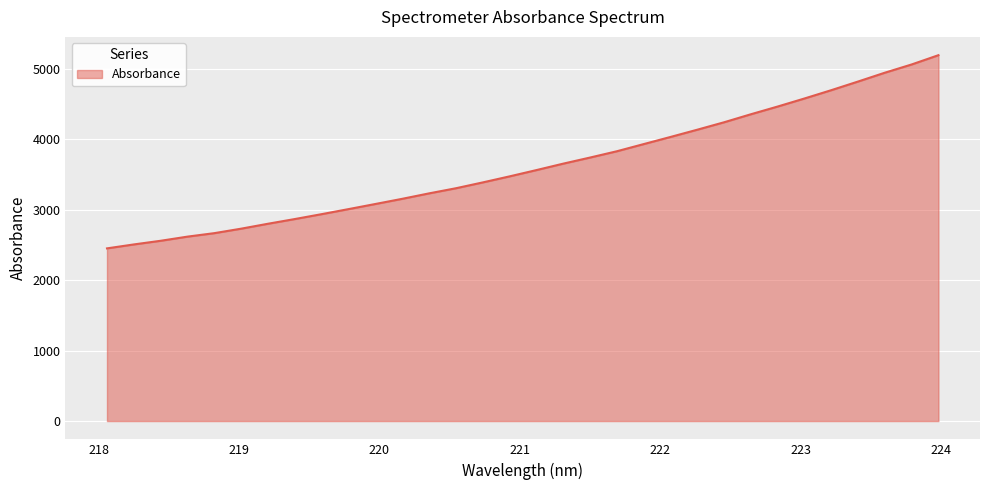

What is the smallest value displayed?

2451.9